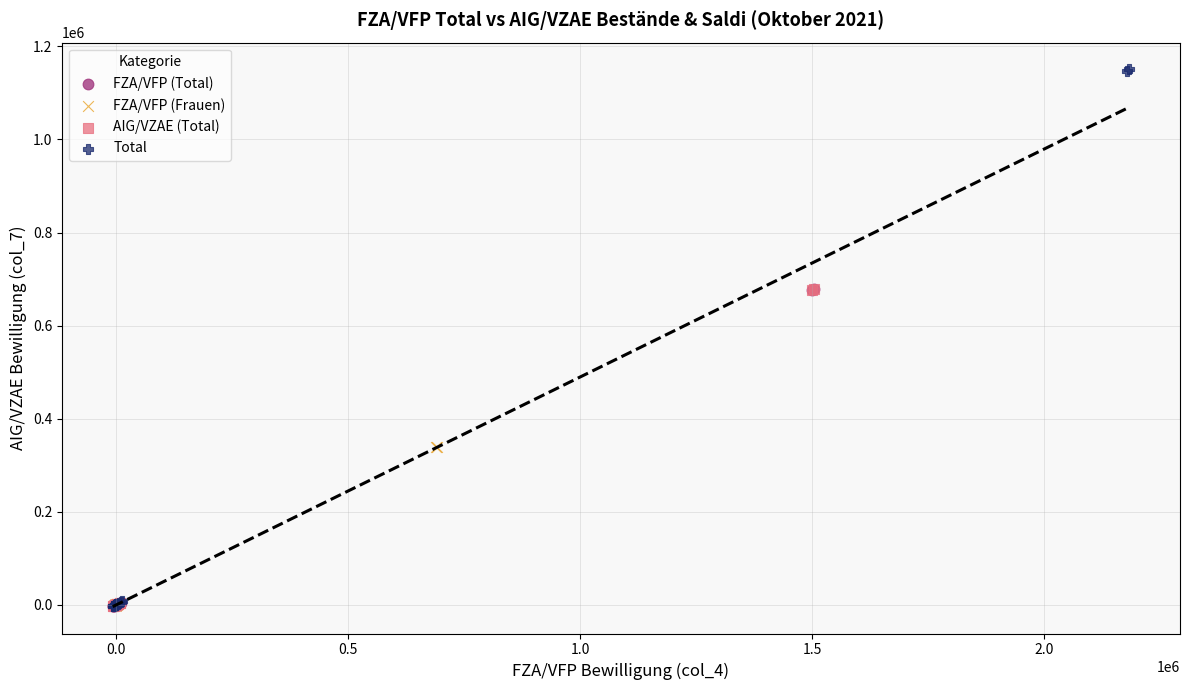

Which series contains the highest Y value?

Total